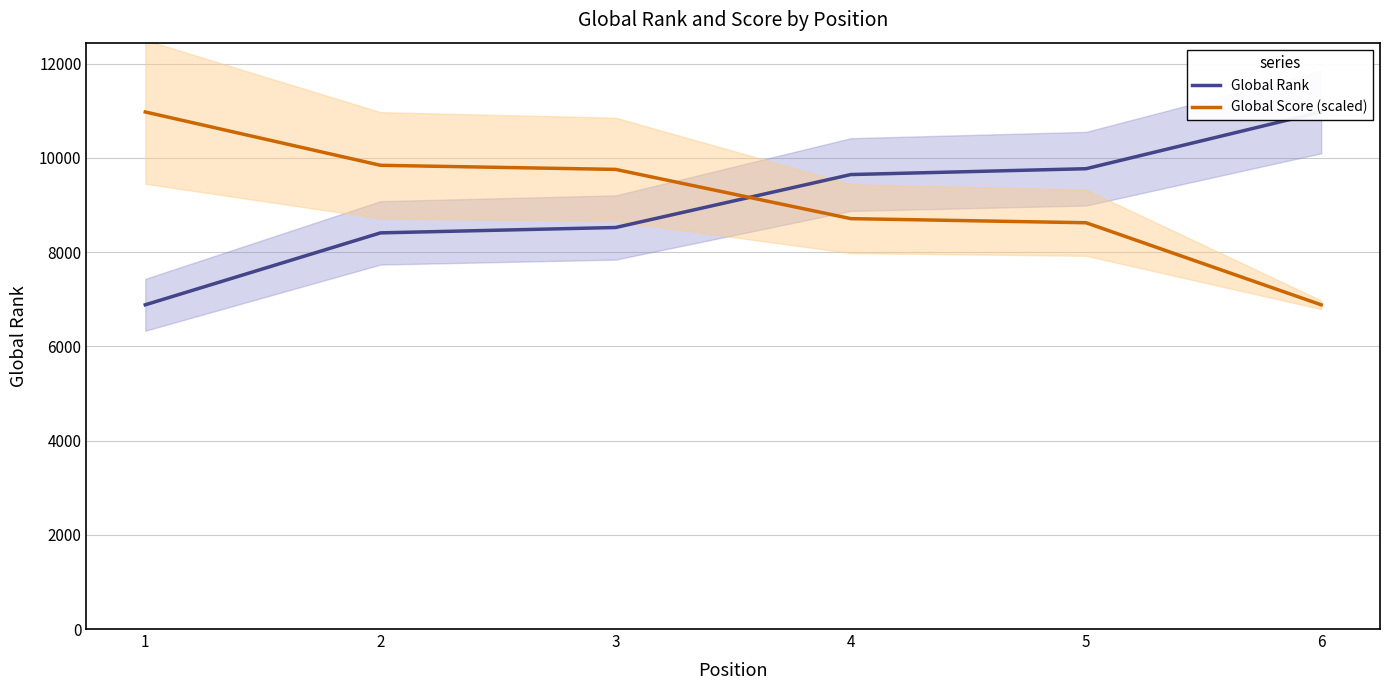

Which category has the highest value across all series?

6